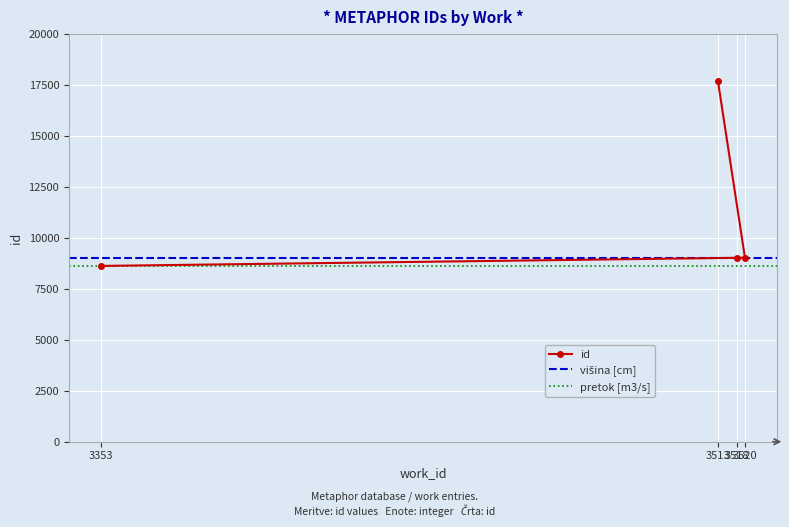

Reading left to right, transcribe all the data shown in this chart.

3353=8626	3518=9025	3520=9028	3513=17687